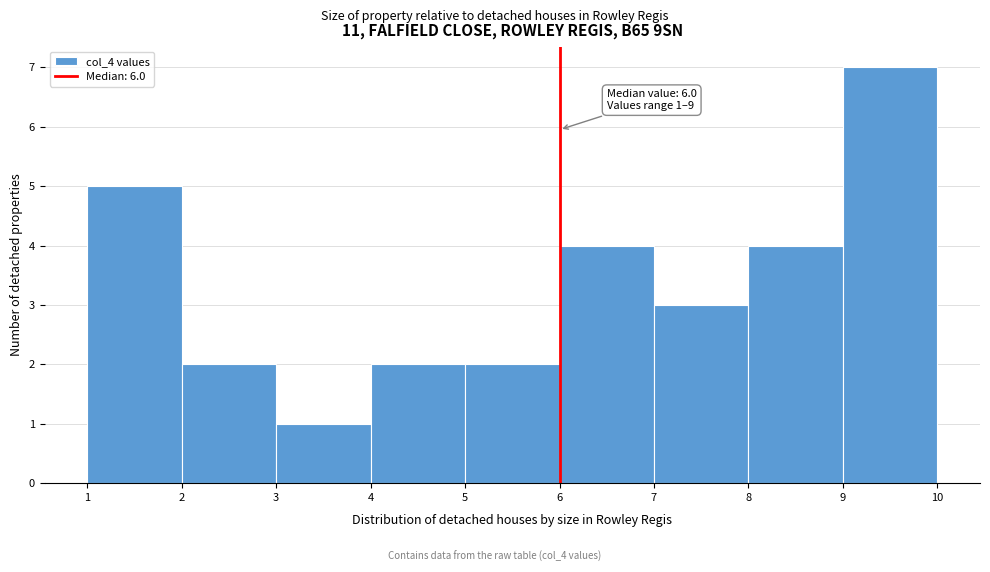

Which range on the x-axis has the tallest bar?

9 to 10